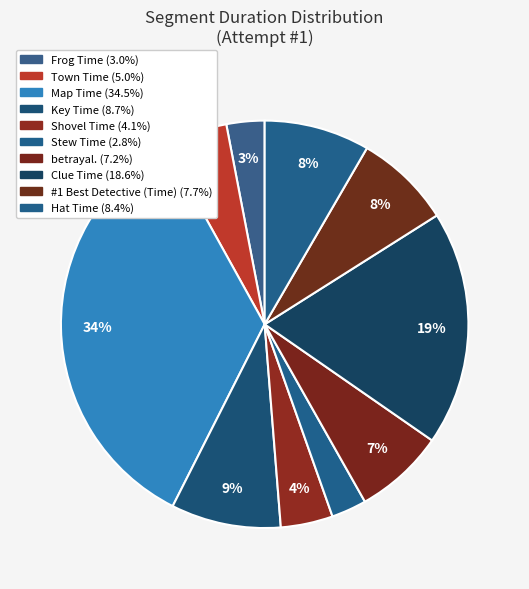

What percentage do Key Time and Frog Time together represent?

11.7%